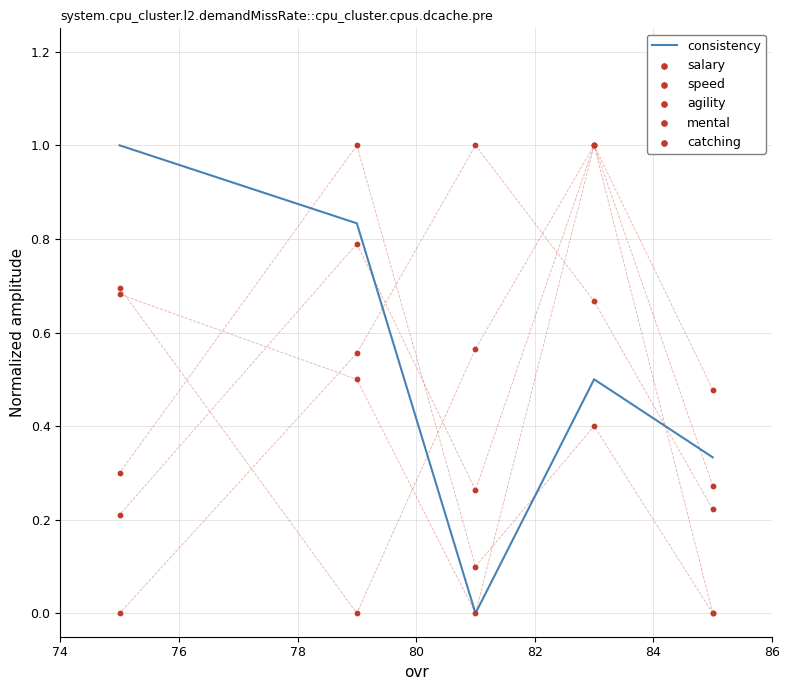

What is the total value across all series at 82?

2.9